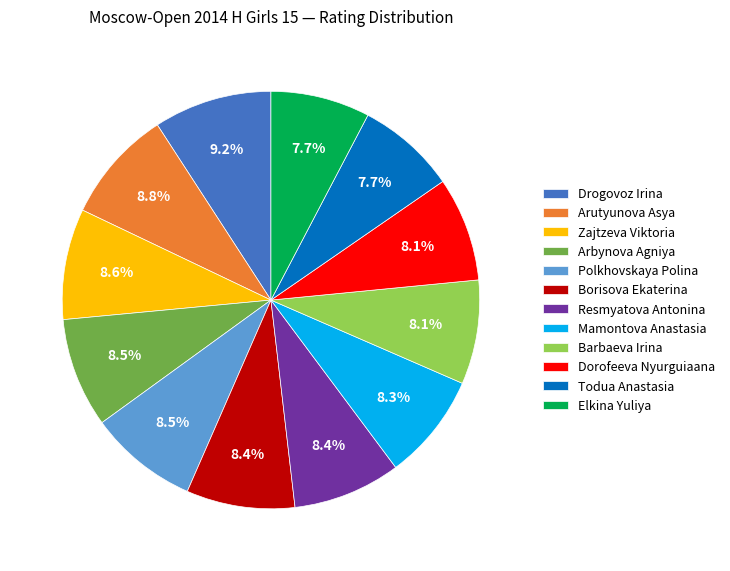

To the nearest percent, what is the difference between the Elkina Yuliya and Arbynova Agniya slice percentages?

1%